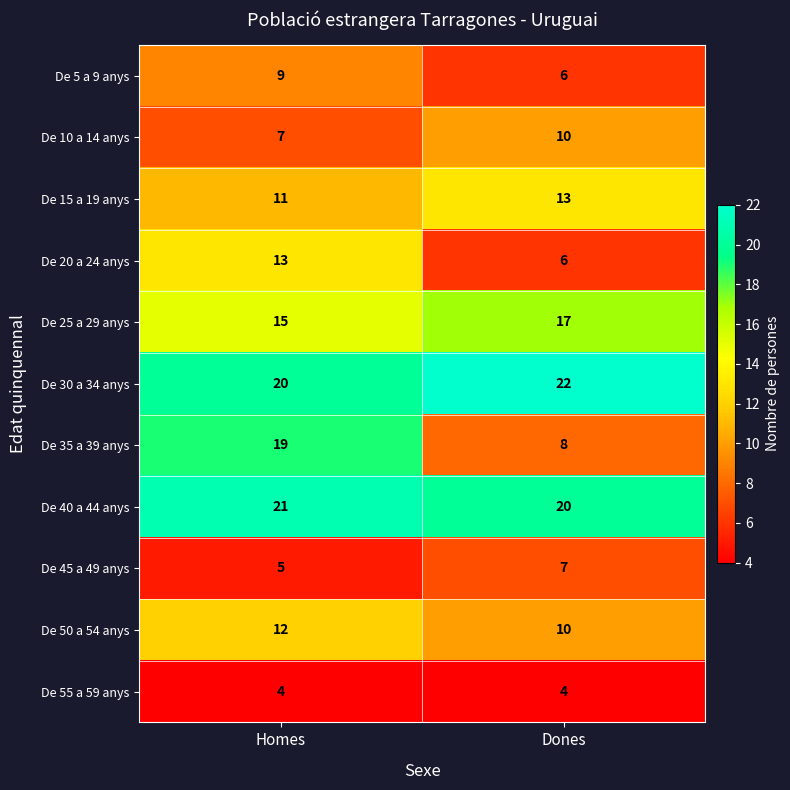

What is the maximum value shown in the chart?

22